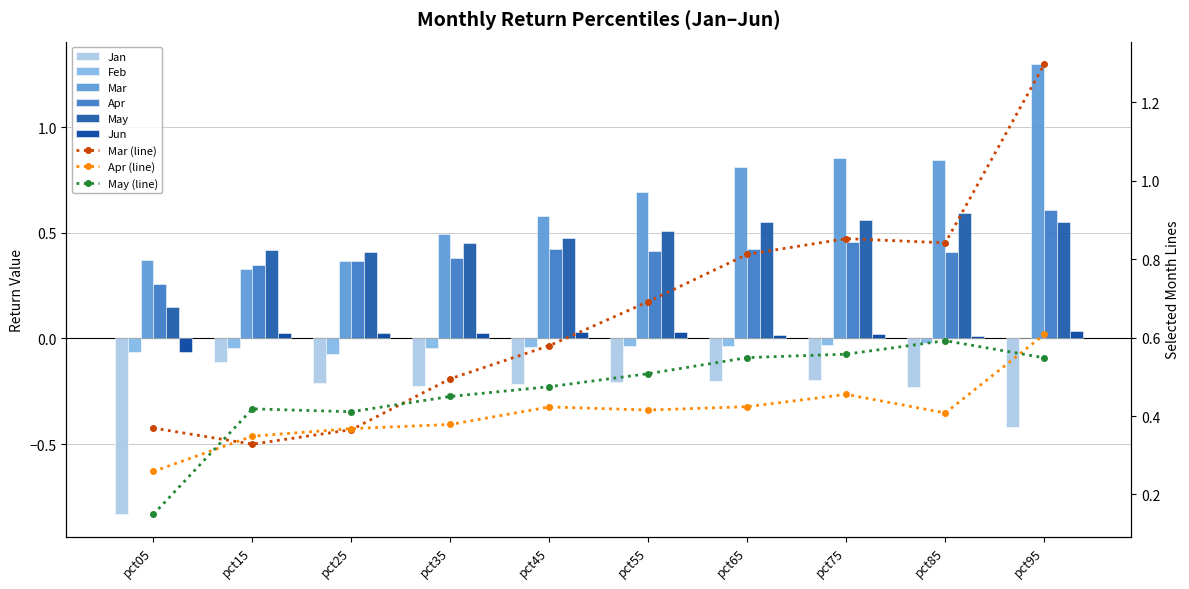

What is the smallest value displayed?

-0.8